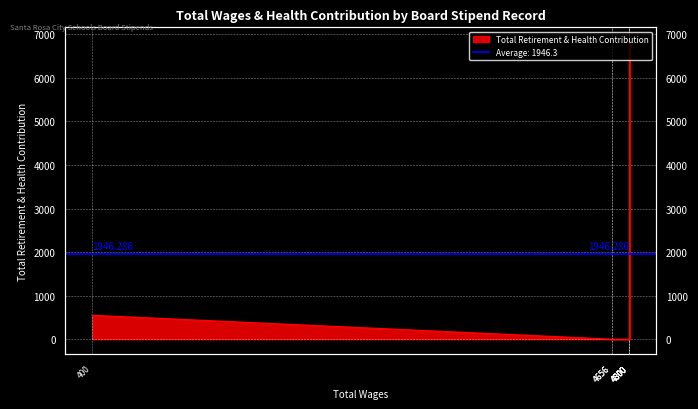

Reading left to right, what are all the values shown in this chart?

549	0	0	0	6822	6253	0